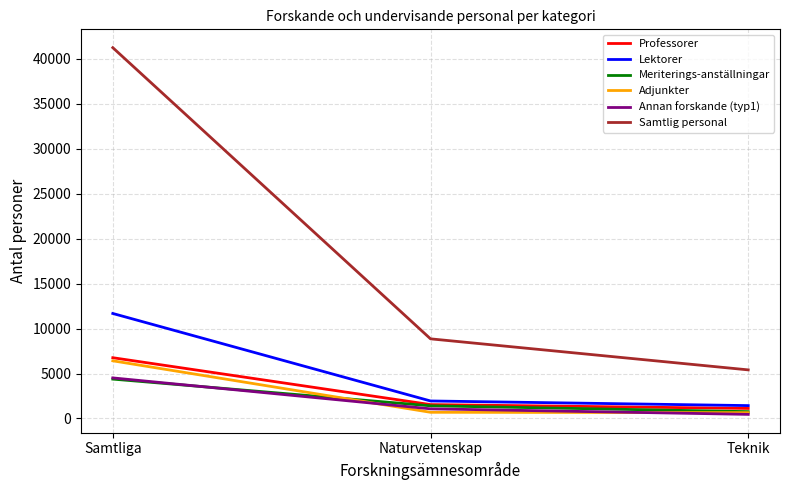

The Professorer series shows 1542 at Naturvetenskap. True or false?

True